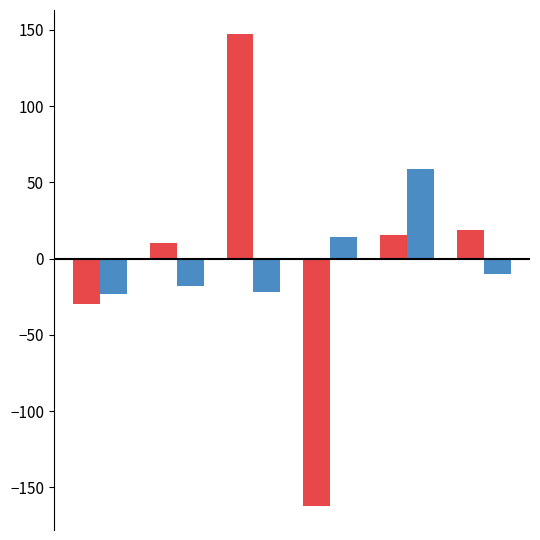

What is the smallest value displayed?

-162.5